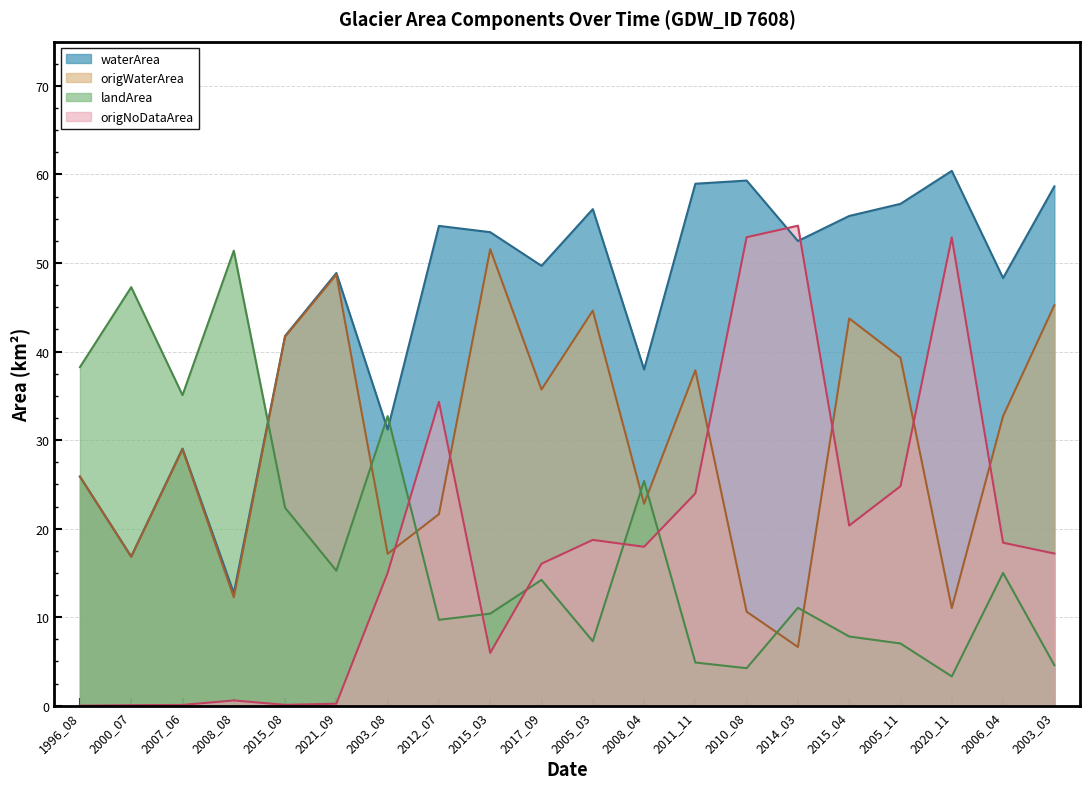

At which category is the sum across all series the highest?

2005_11